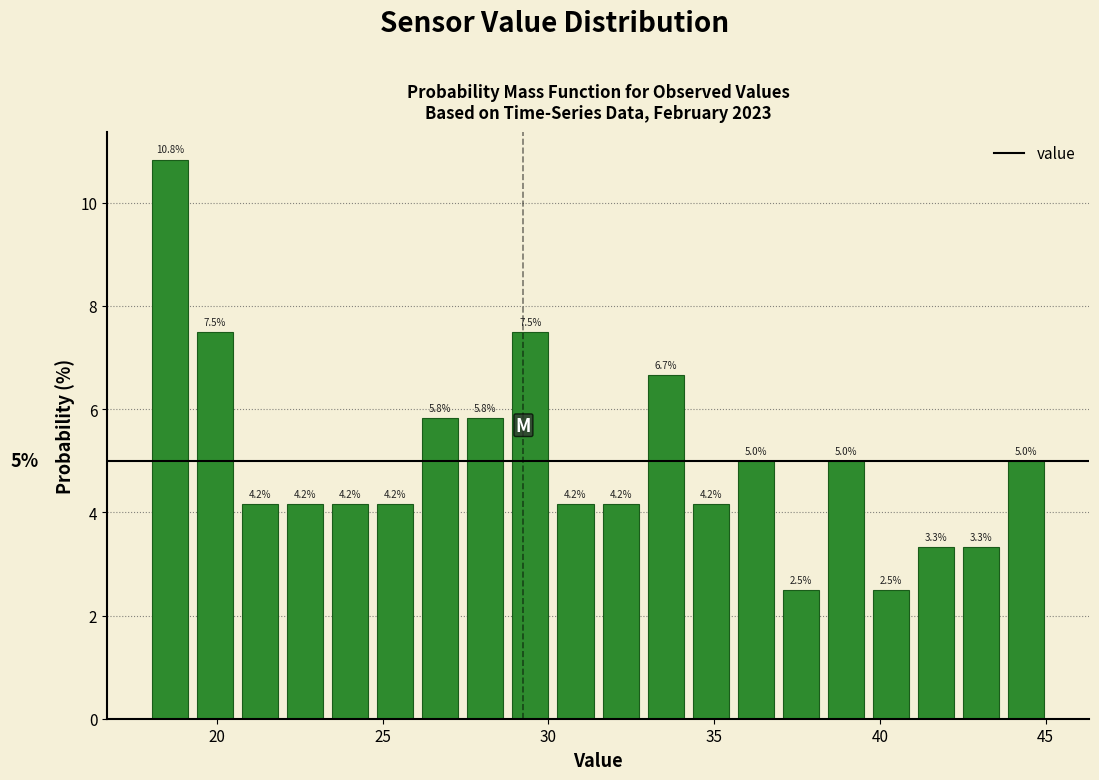

Read against the x-axis, roughly where is the centre of the tallest bar?

18.5